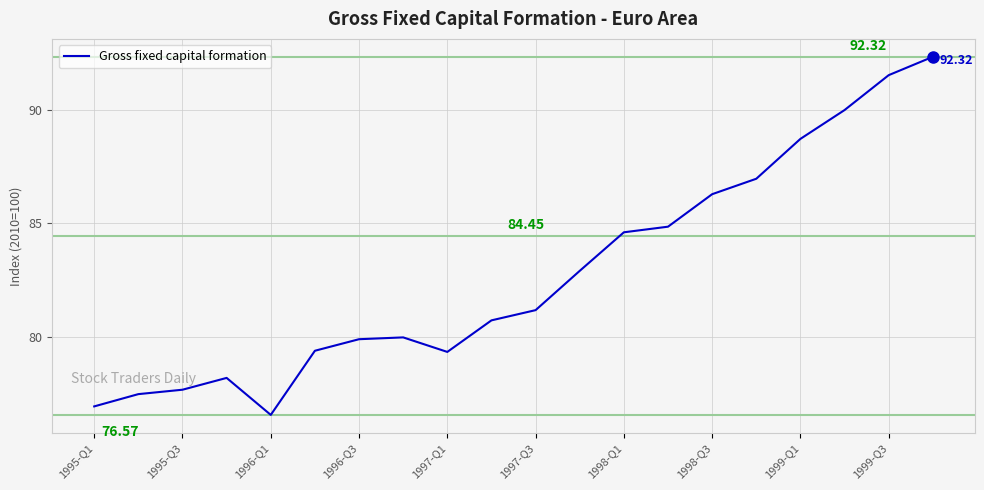

How many values exceed 81?

10